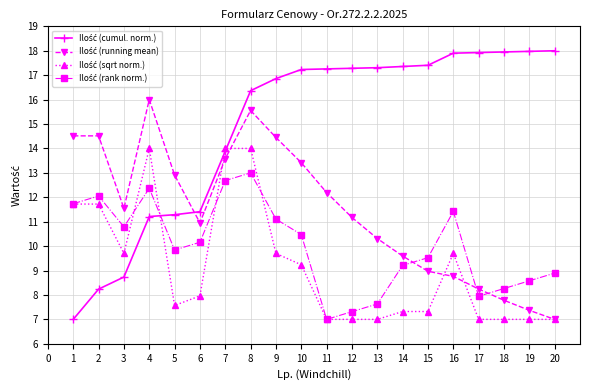

At which category is the sum across all series the highest?

8